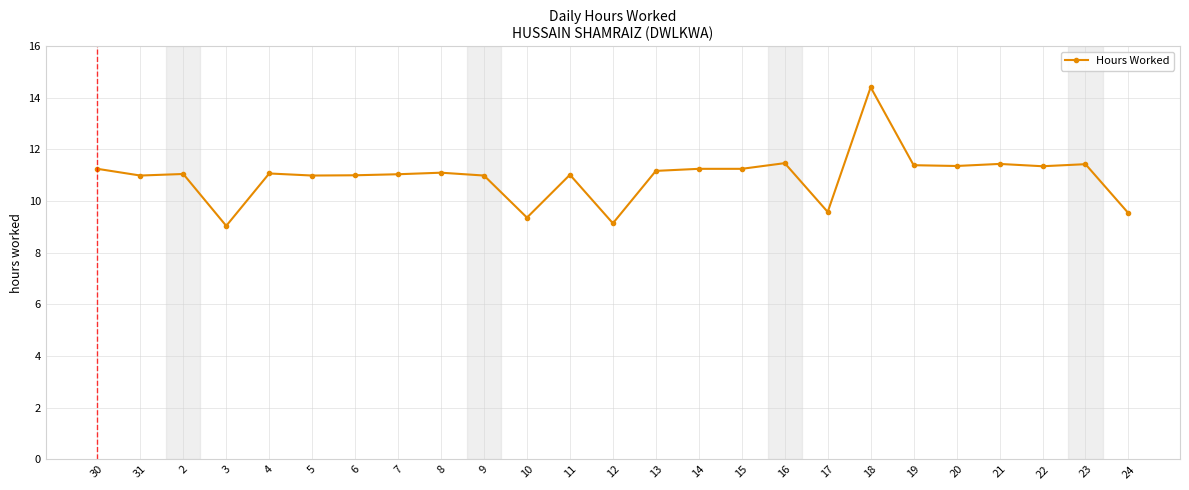

What is the label of the 6th point from the right?

19